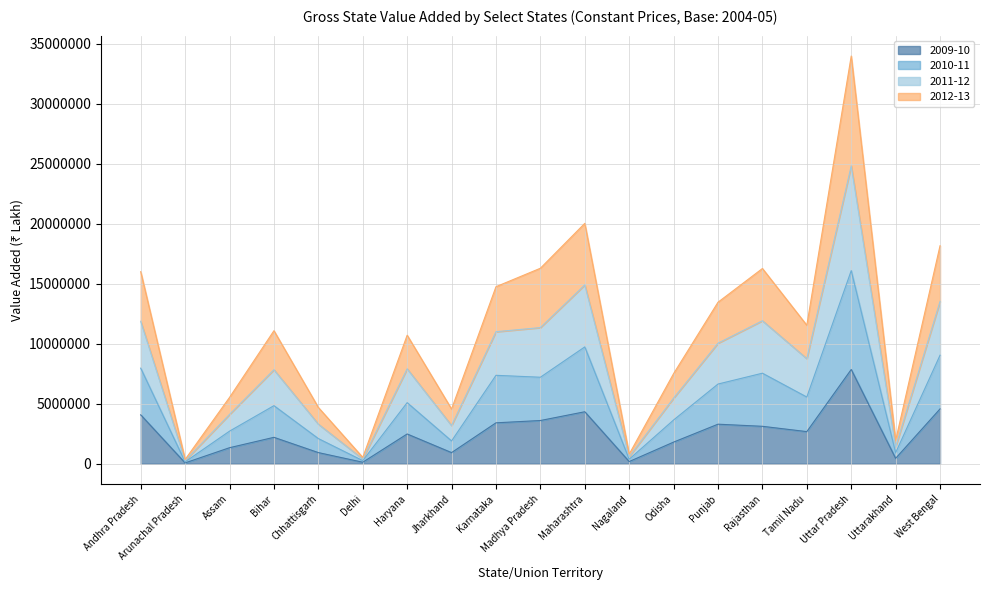

True or false: 2010-11 and 2009-10 intersect in this chart.

False